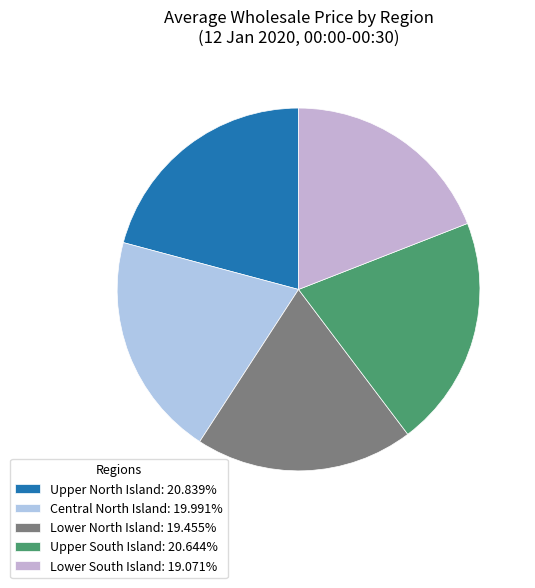

Which category has the biggest portion of the pie?

Upper North Island